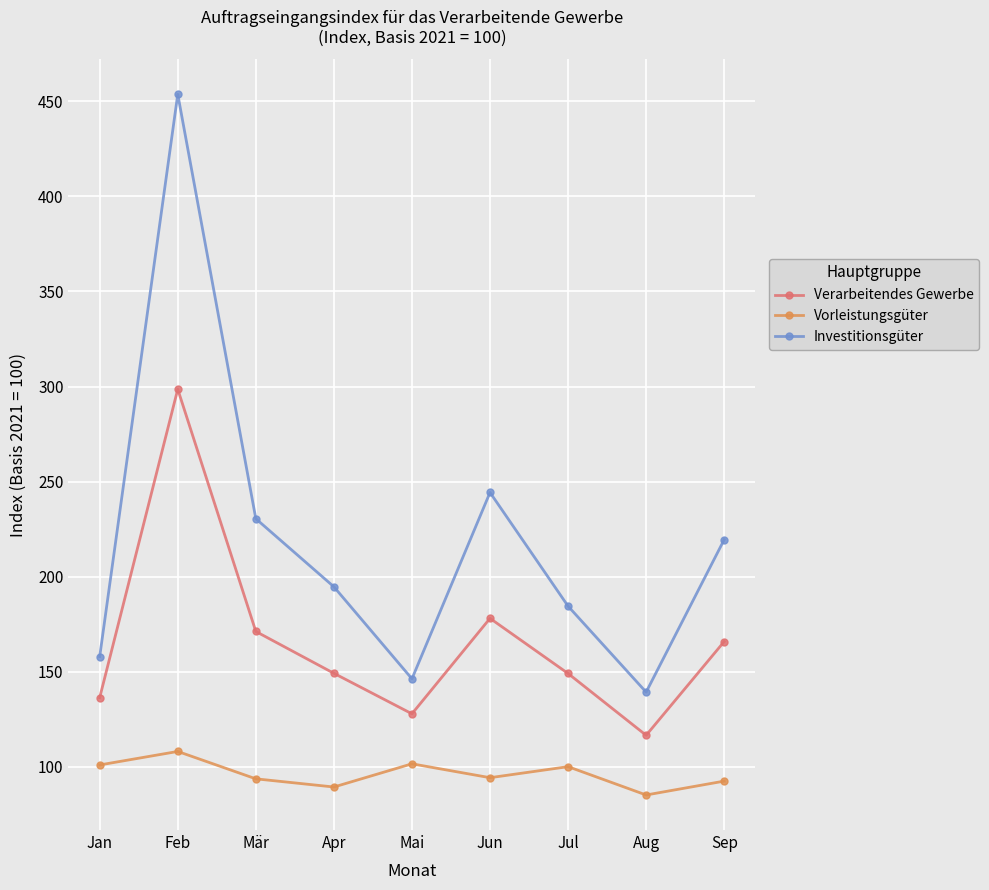

True or false: Vorleistungsgüter and Investitionsgüter intersect in this chart.

False